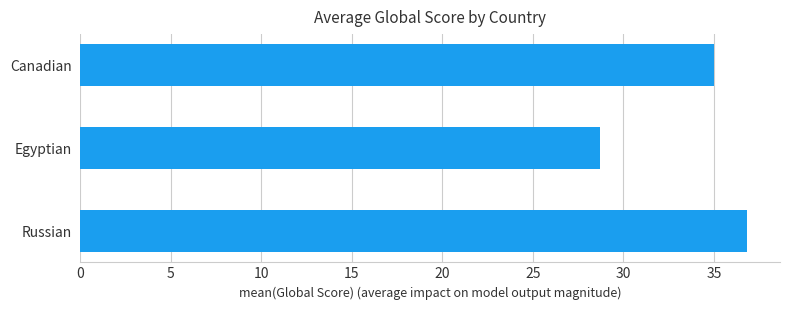

What is the maximum value shown in the chart?

36.8